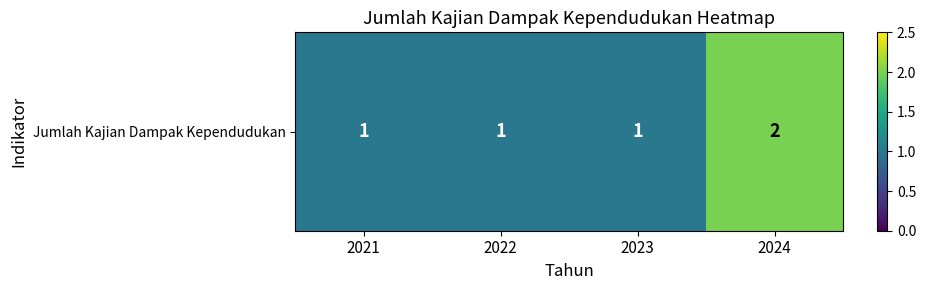

Count the number of data series in this chart.

1